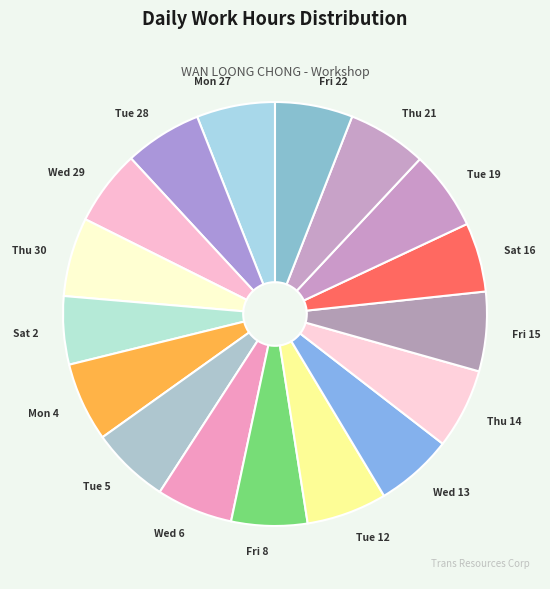

Approximately how many times larger is the value at Mon 4 compared to Fri 8?

1.0